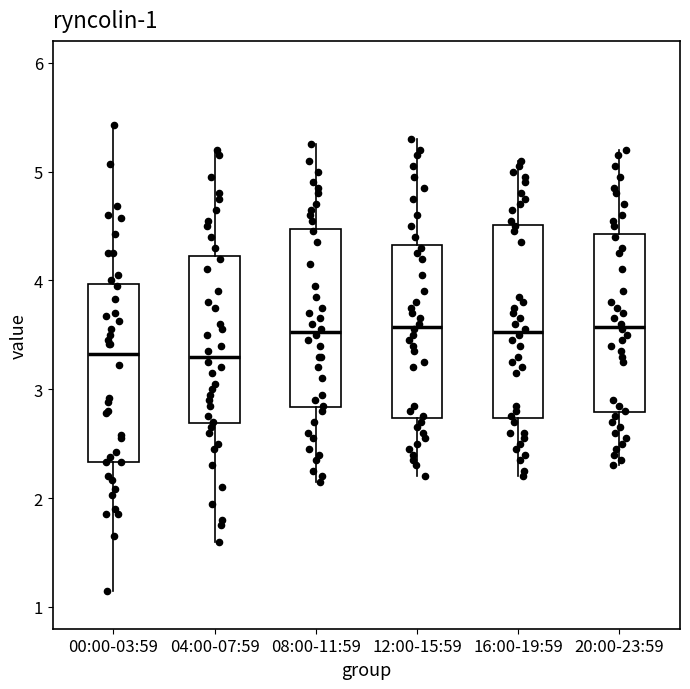

Which box is the tallest, from its lower edge to its upper edge?

16:00-19:59